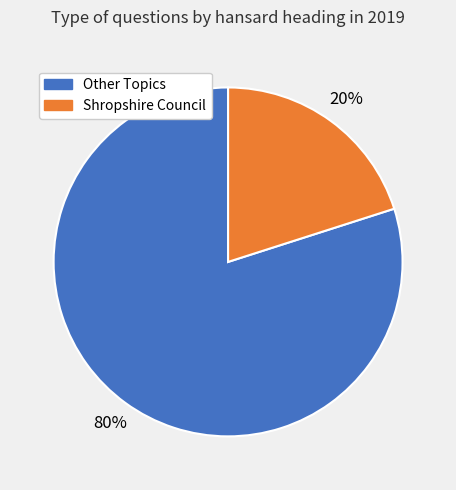

Is there any slice that represents more than half of the pie?

Yes